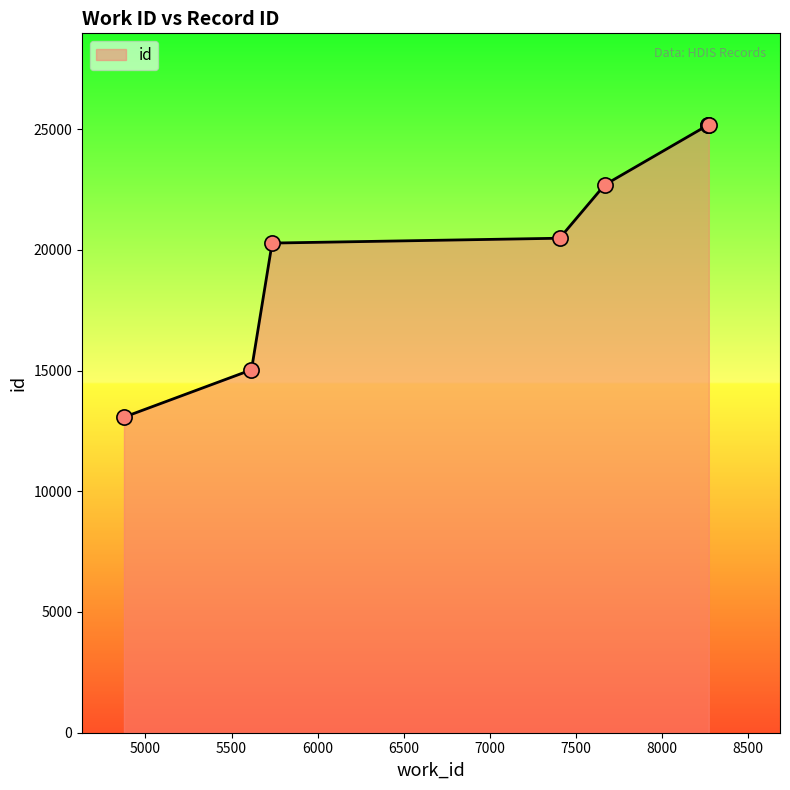

Approximately how many times larger is the value at 8270 compared to 5616?

1.7